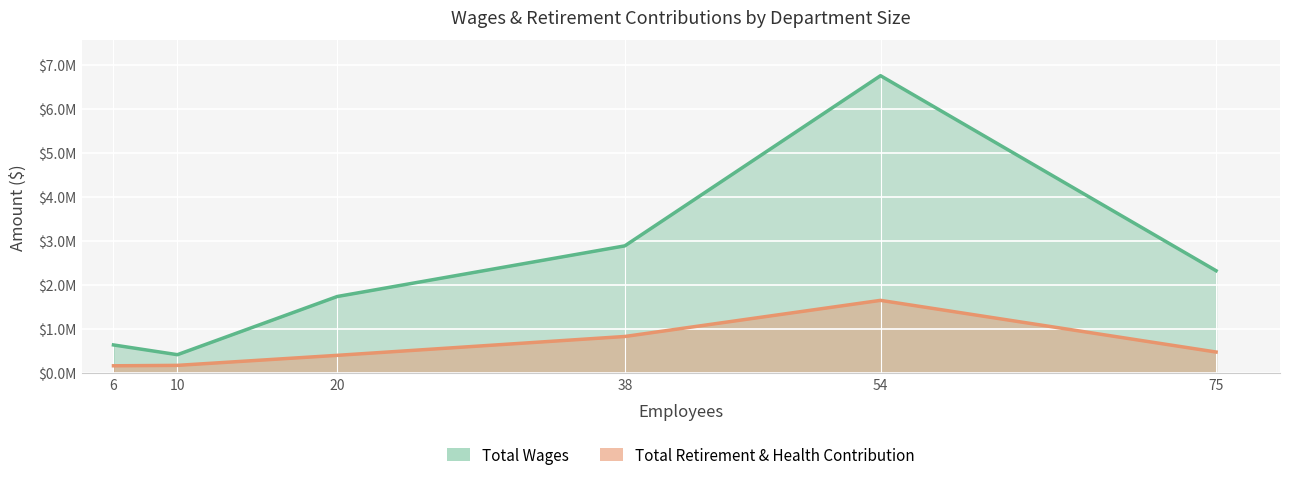

How many lines are shown in the chart?

2